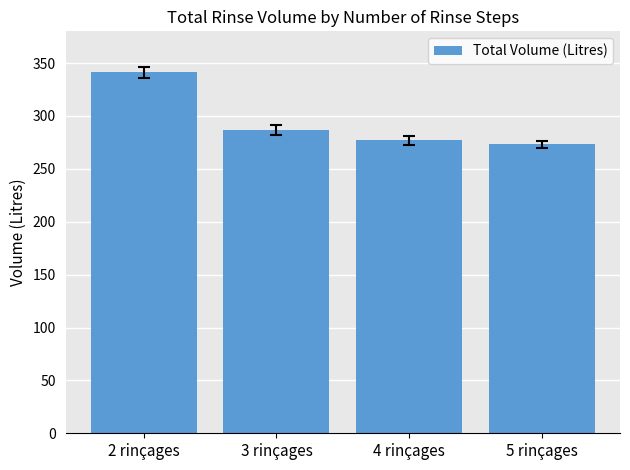

What is the approximate value at 5 rinçages?

273.0